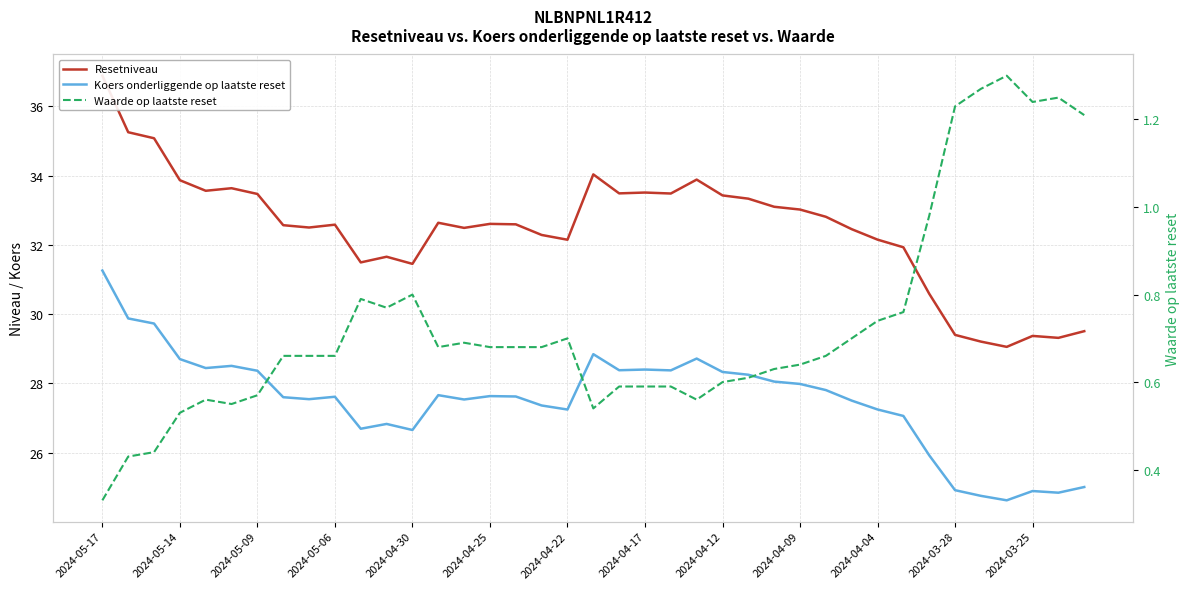

How many interior local peaks does the Koers onderliggende op laatste reset series have?

9